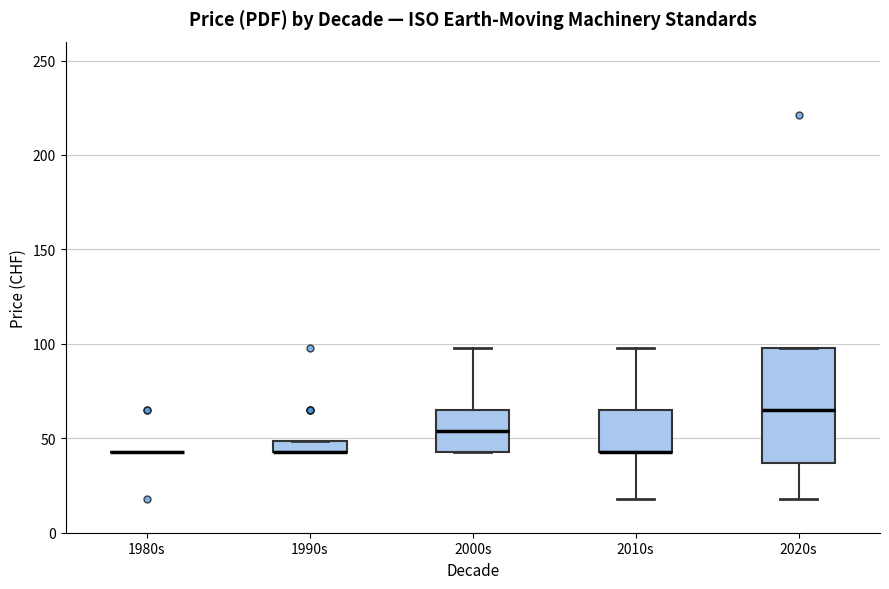

Where does the lower whisker of the box for 2020s end on the y-axis? The values are not printed on the chart, so give them approximately, as read against the axis.

20